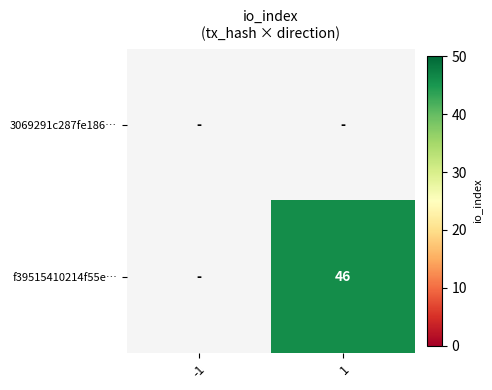

Is the value of 3069291c287fe186… at -1 greater than the value of f39515410214f55e… at 1?

No